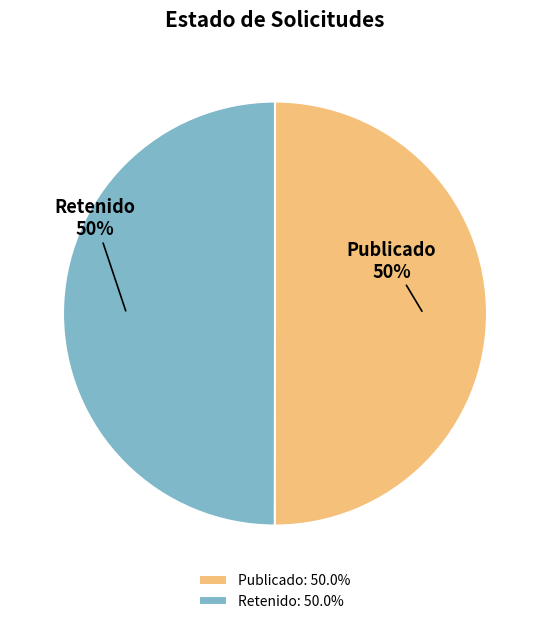

What is the ratio of the value at Publicado to the value at Retenido?

1.0